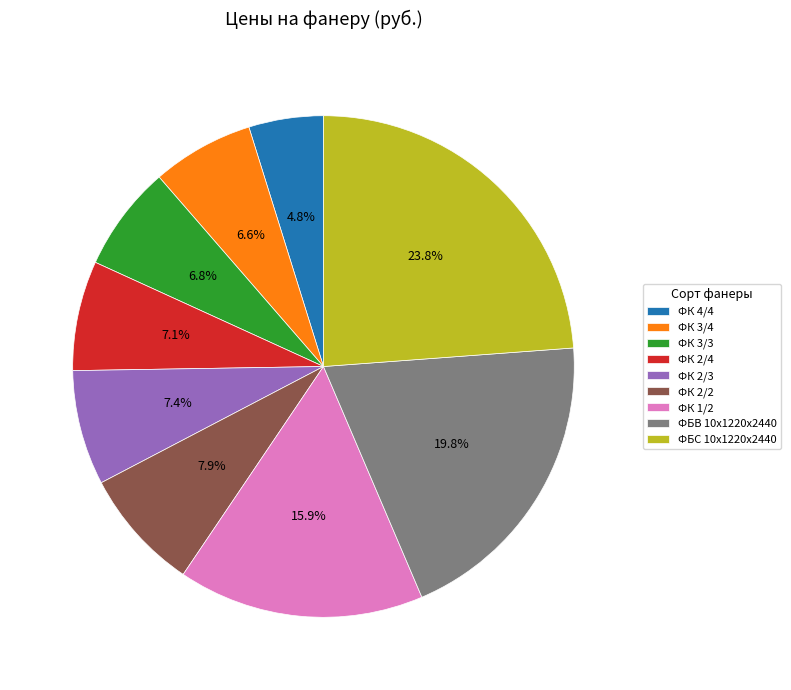

The ФБВ 10х1220х2440 slice represents 33% of the pie. True or false?

False